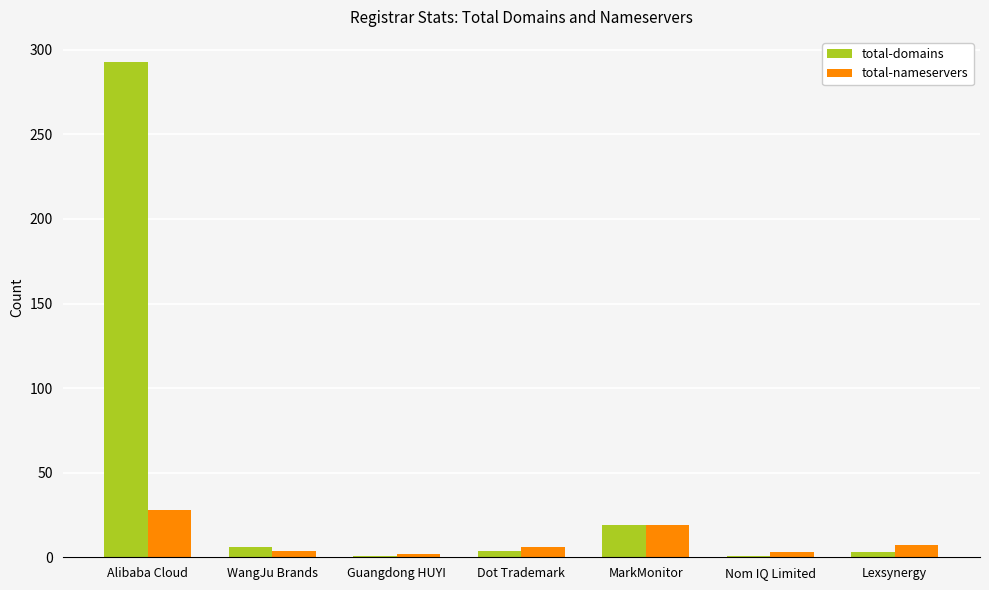

What is the approximate value of total-nameservers at Guangdong HUYI?

2